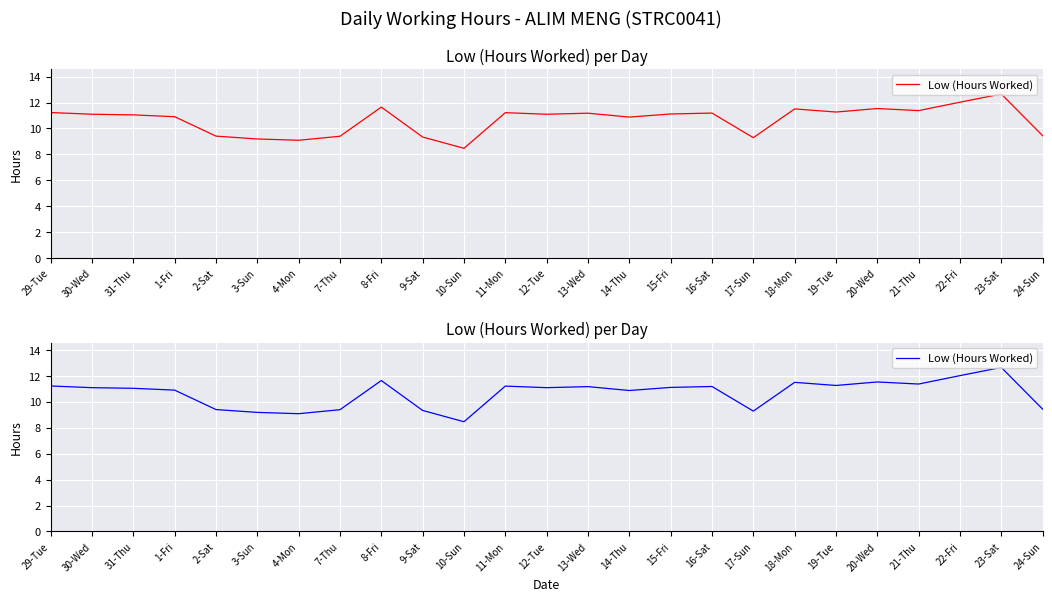

At which label is the value closest to 10?

24-Sun